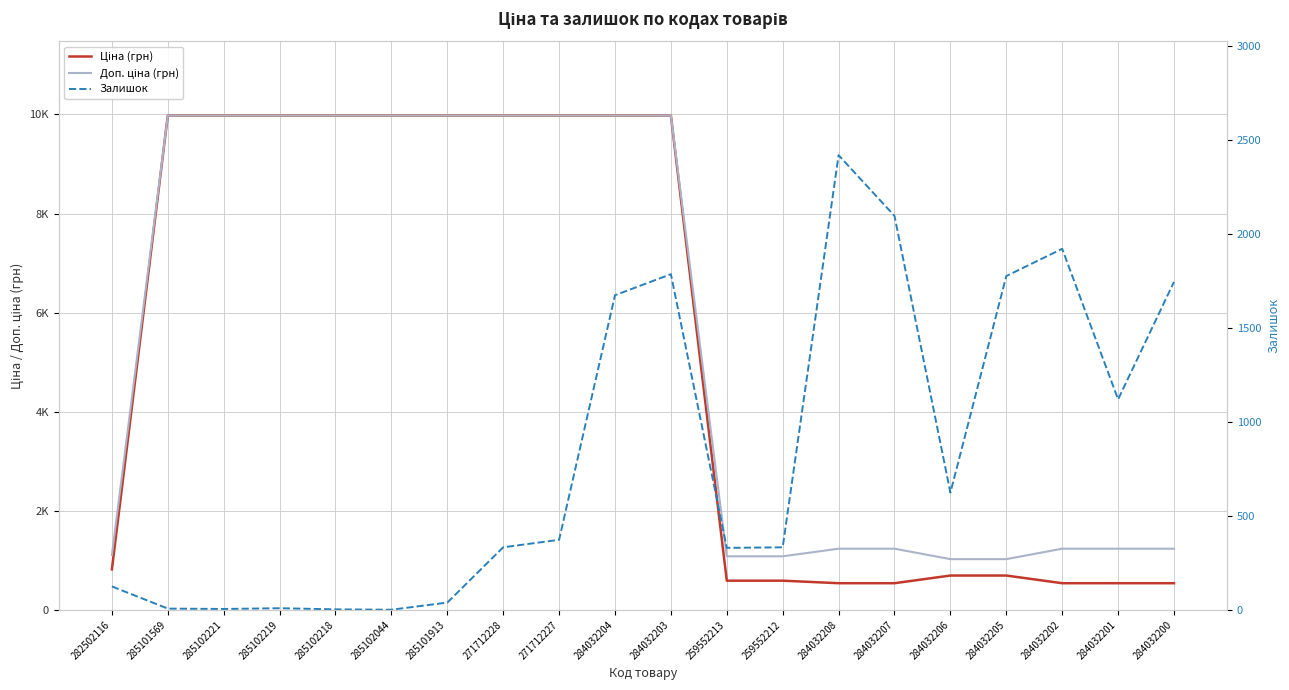

True or false: Залишок and Доп. ціна (грн) intersect in this chart.

True